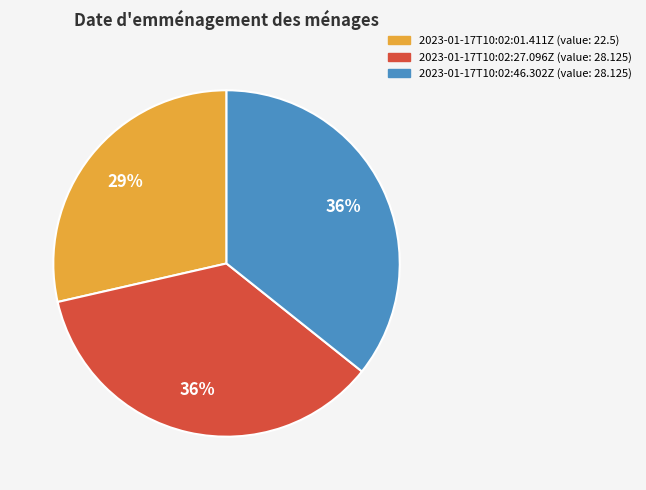

The 2023-01-17T10:02:01.411Z slice represents 29% of the pie. True or false?

True